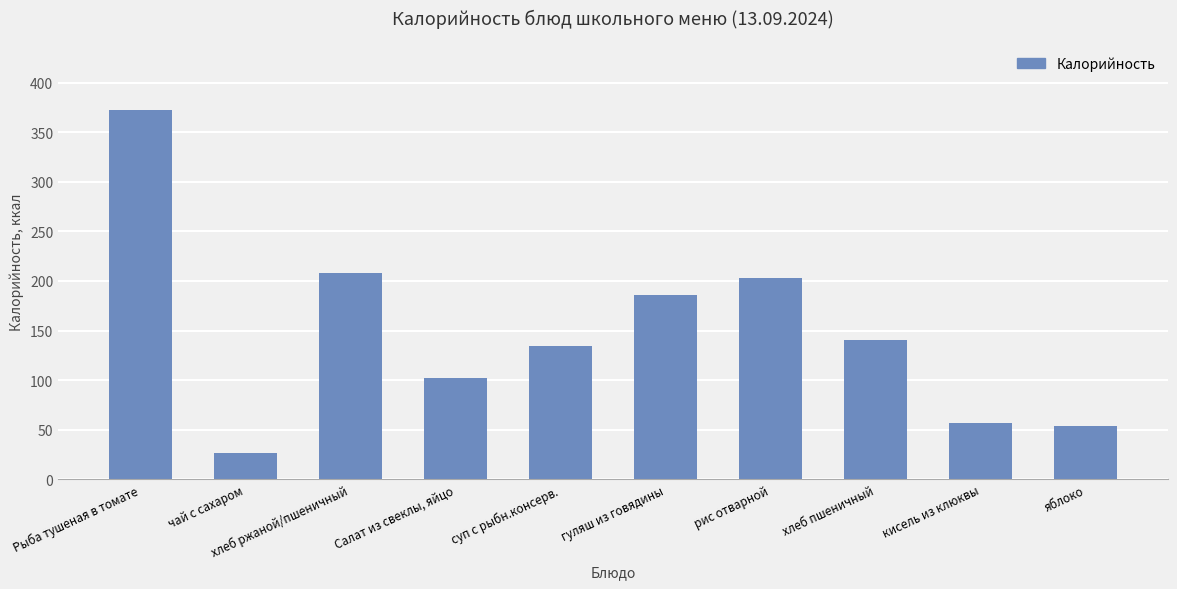

What is the value of the 7th bar from the left?

203.5